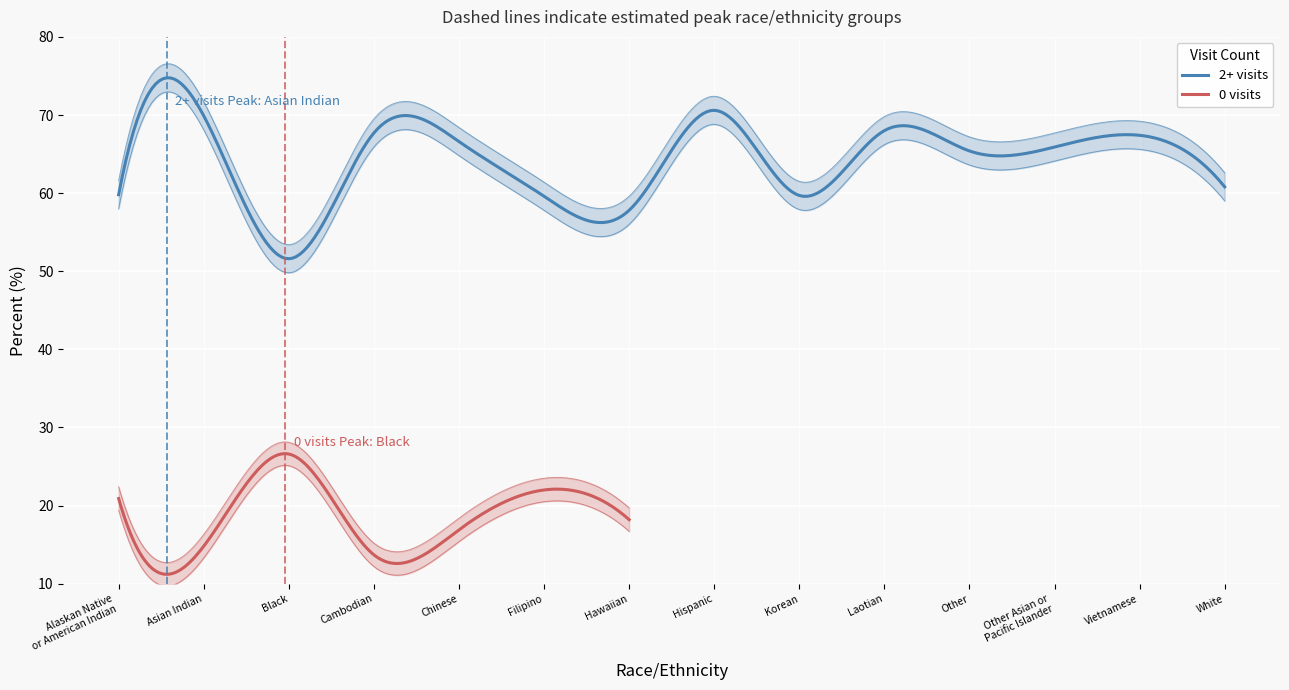

What position from the left is Chinese?

5